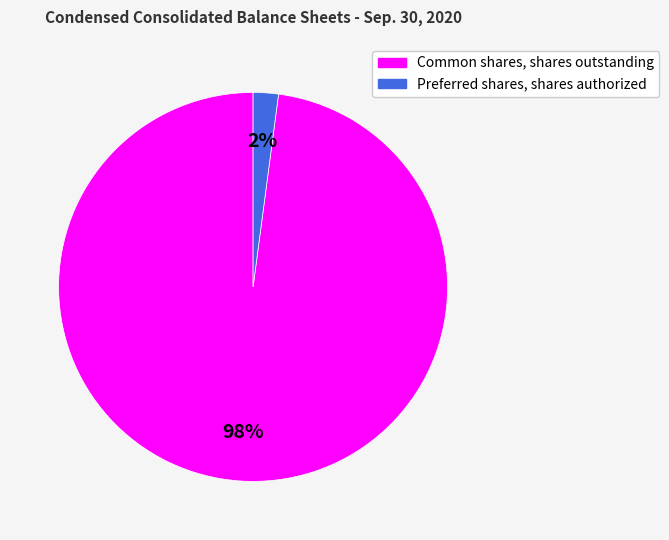

Combined, do Preferred shares, shares authorized and Common shares, shares outstanding account for over 50%?

Yes